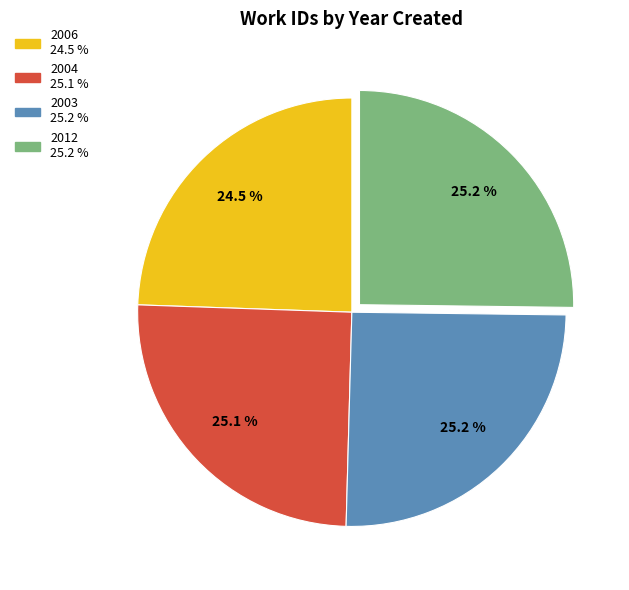

Approximately how many times larger is the value at 2003 compared to 2004?

1.0